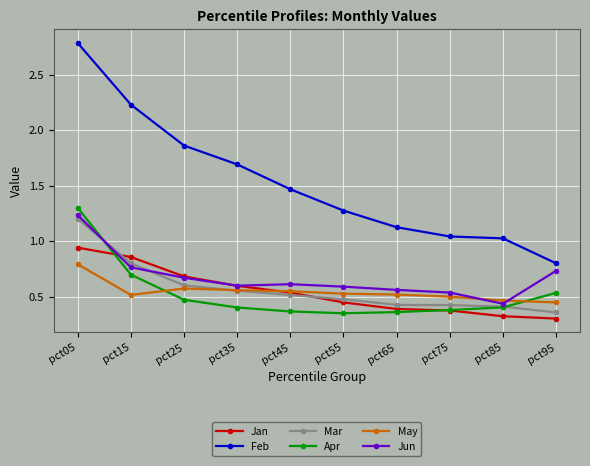

Which series has the largest range (max minus min)?

Feb